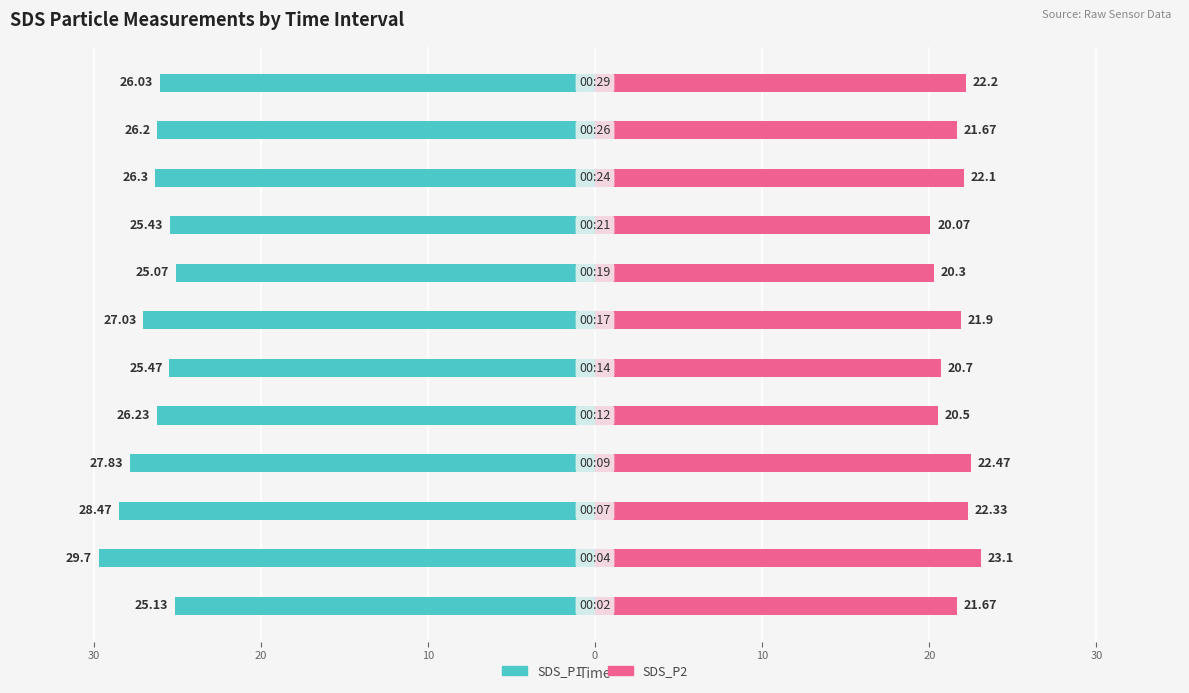

What is the lowest value of the SDS_P2 series?

20.1